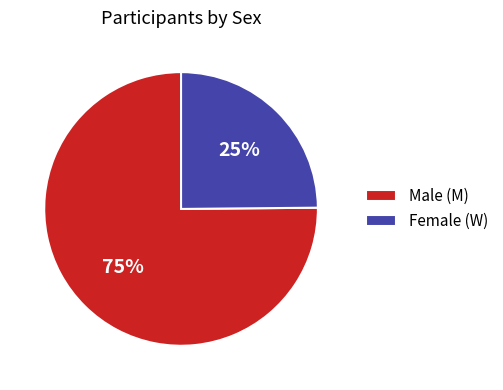

To the nearest percent, what is the average slice percentage?

50%